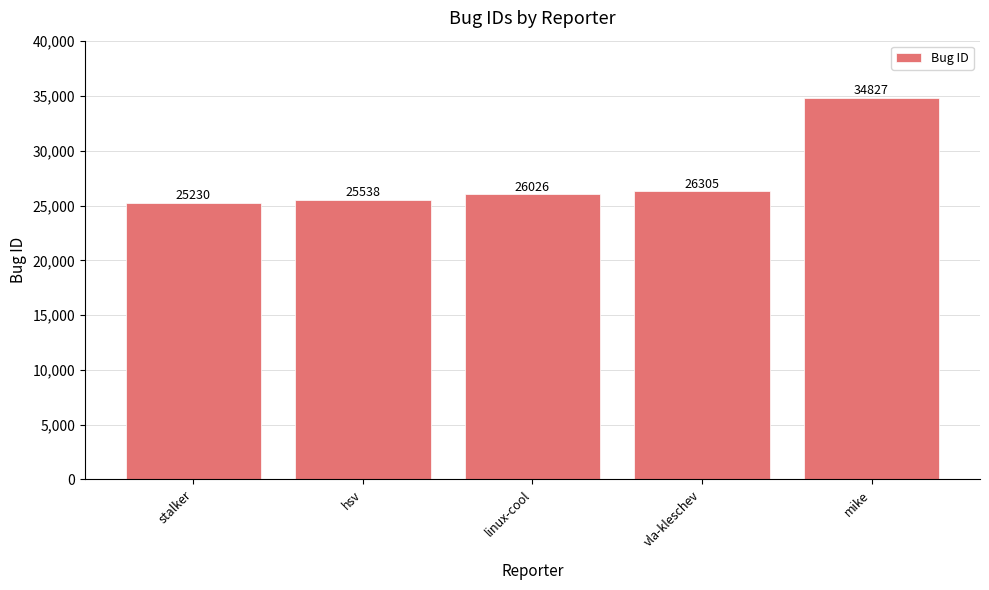

What is the difference between the maximum and minimum values?

9597